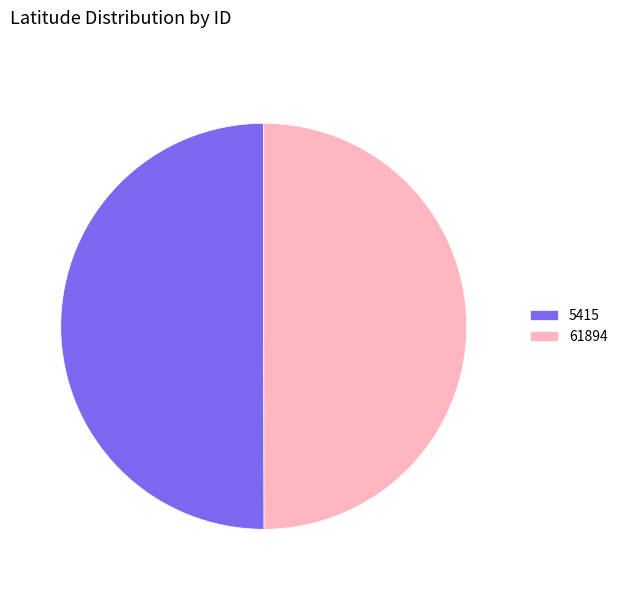

Is it true that 5415 is 50% of the pie?

True